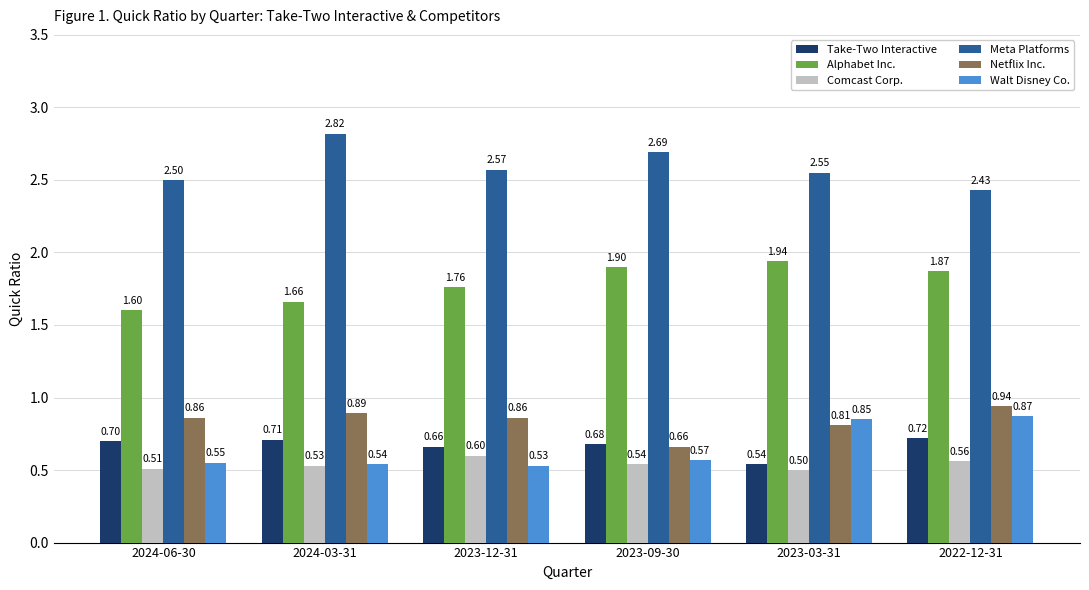

What is the sum of all Meta Platforms values?

15.6